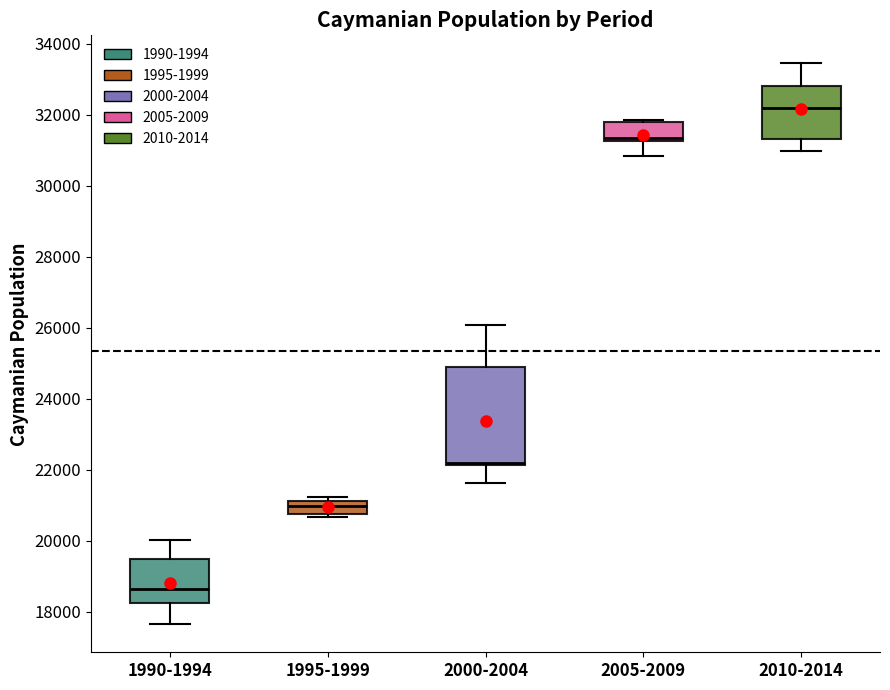

Which box is the tallest, from its lower edge to its upper edge?

2000-2004